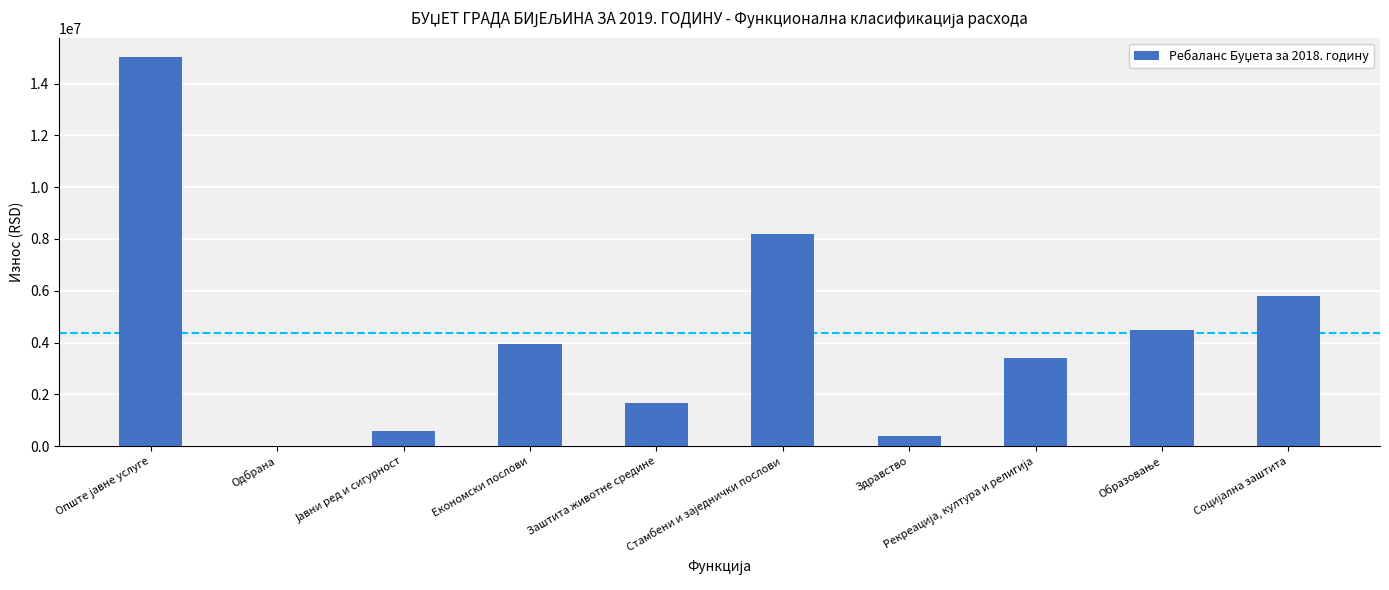

What is the sum of the values at Одбрана and Економски послови?

3929986